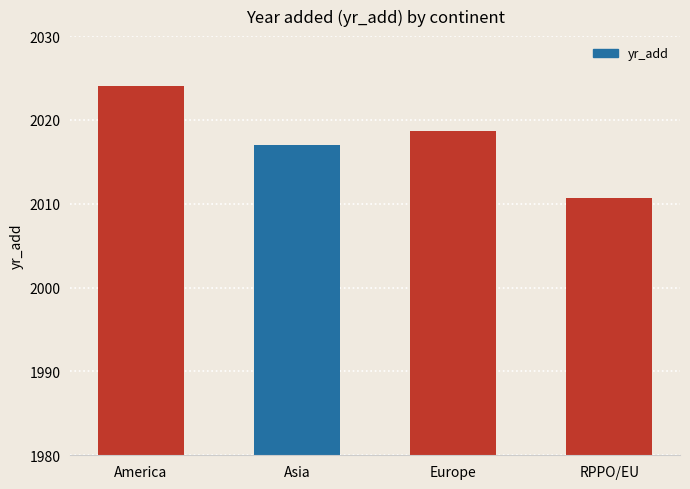

Where does the data first go above 2018?

America